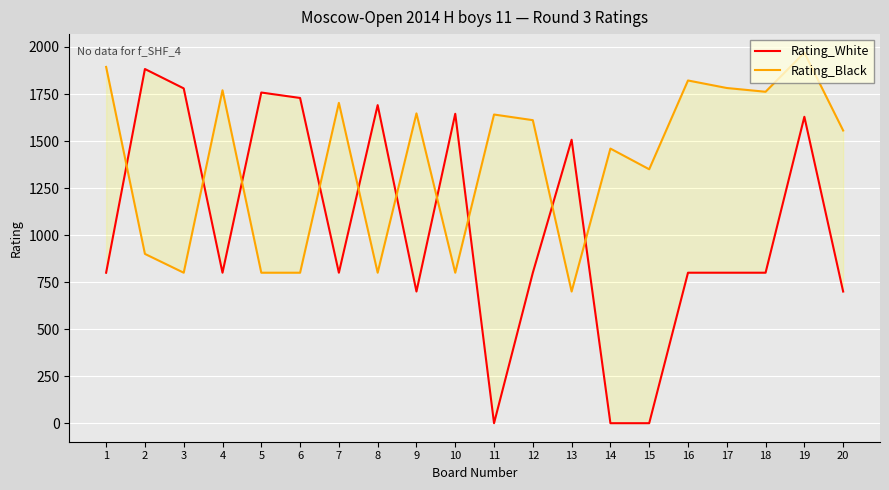

At which category is the sum across all series the highest?

19